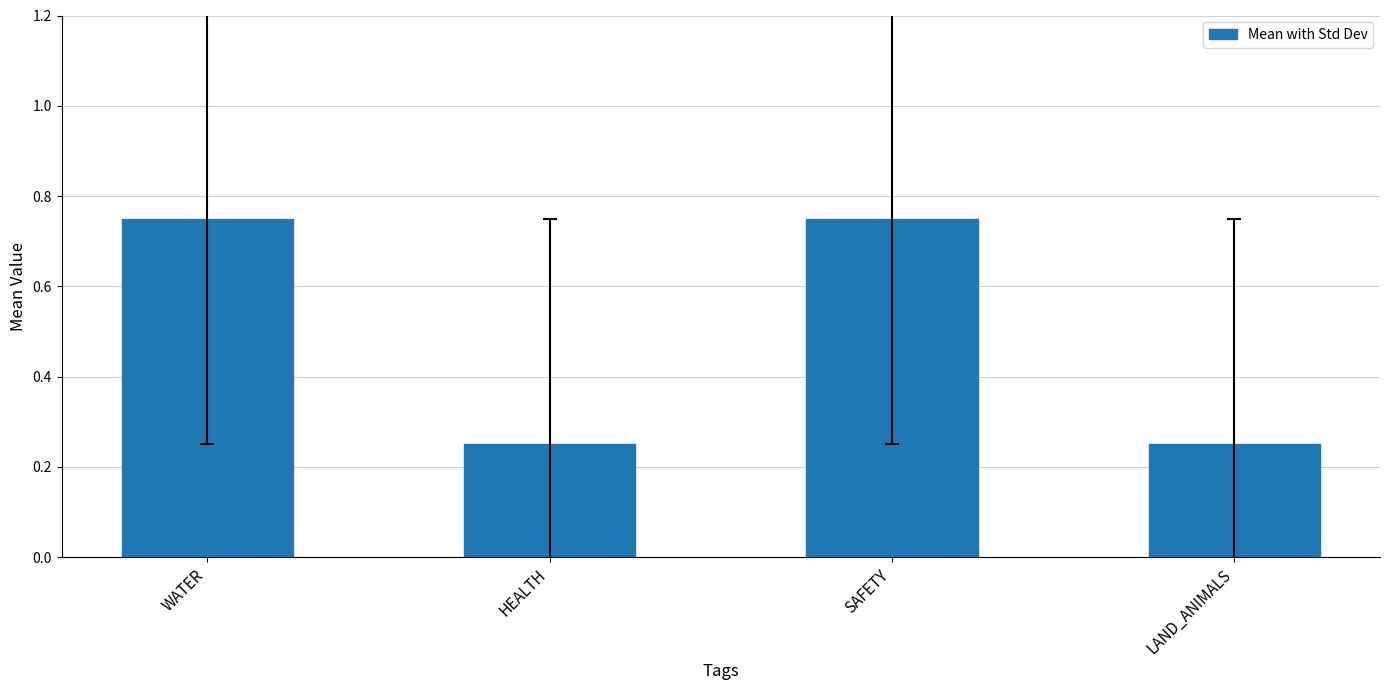

What position from the right is WATER?

4